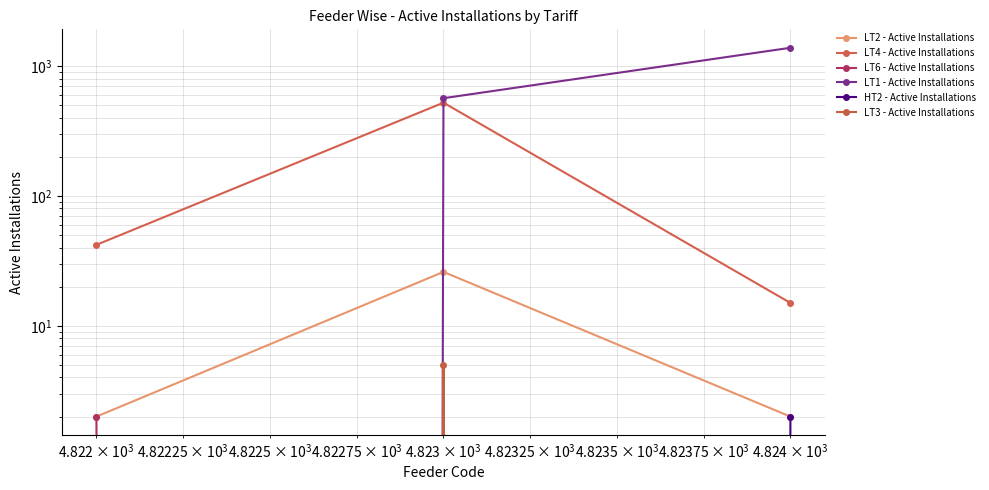

How many values in the LT6 - Active Installations series exceed 0?

1